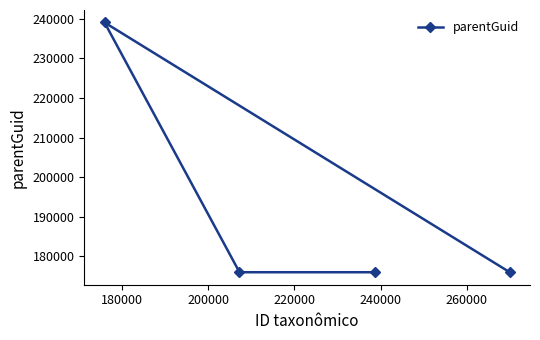

What is the average value?

191738